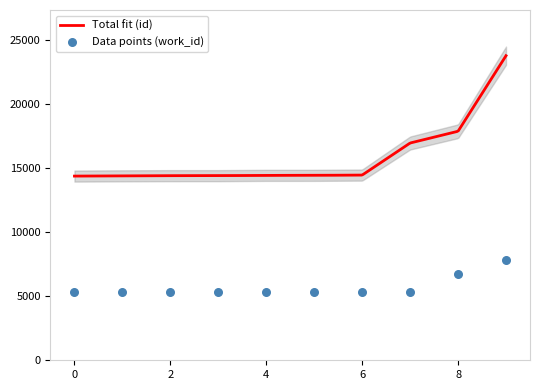

What is the maximum value for Total fit (id)?

23775.0